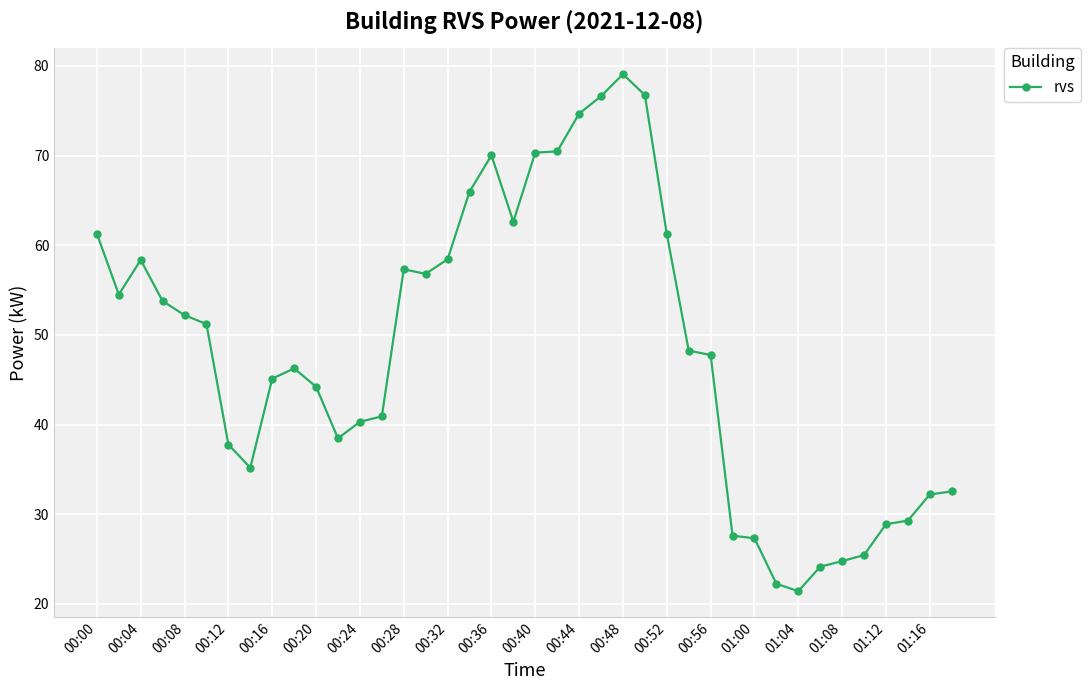

True or false: the data has more than 1 interior local peaks.

True